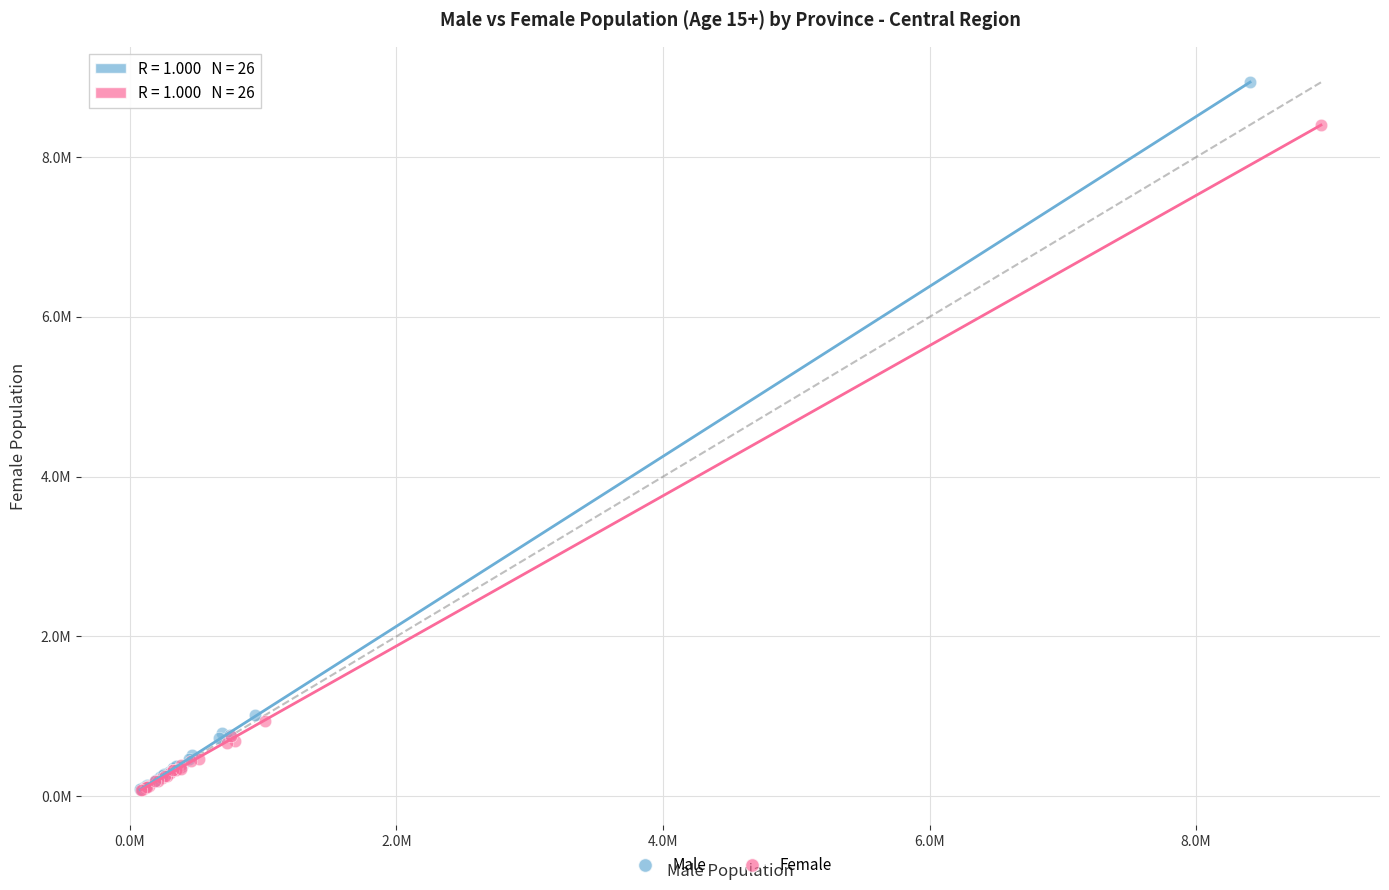

What are all the series names shown in the legend?

Male, Female